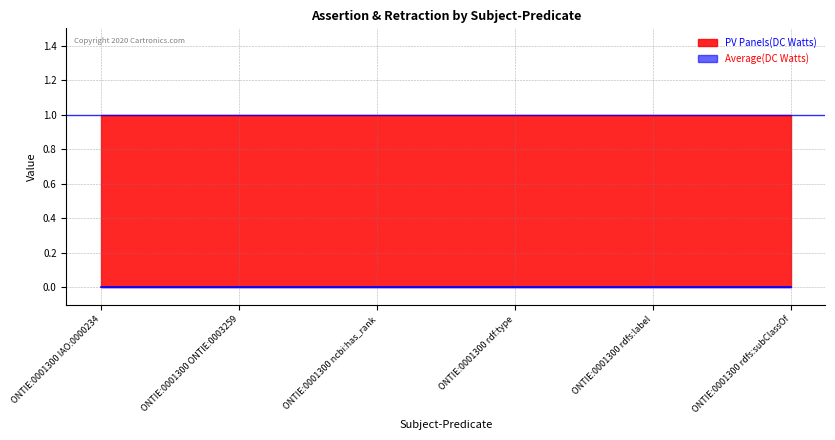

Reading left to right, list all the values displayed in this chart.

PV Panels(DC Watts): ONTIE:0001300 IAO:0000234=1	ONTIE:0001300 ONTIE:0003259=1	ONTIE:0001300 ncbi:has_rank=1	ONTIE:0001300 rdf:type=1	ONTIE:0001300 rdfs:label=1	ONTIE:0001300 rdfs:subClassOf=1
Average(DC Watts): ONTIE:0001300 IAO:0000234=0	ONTIE:0001300 ONTIE:0003259=0	ONTIE:0001300 ncbi:has_rank=0	ONTIE:0001300 rdf:type=0	ONTIE:0001300 rdfs:label=0	ONTIE:0001300 rdfs:subClassOf=0